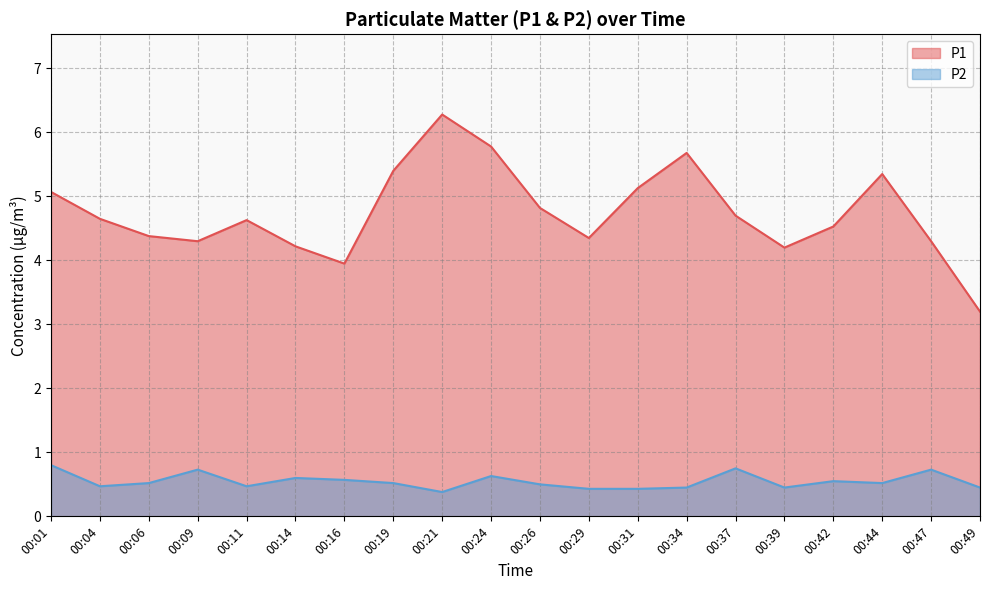

True or false: P2 and P1 intersect in this chart.

False